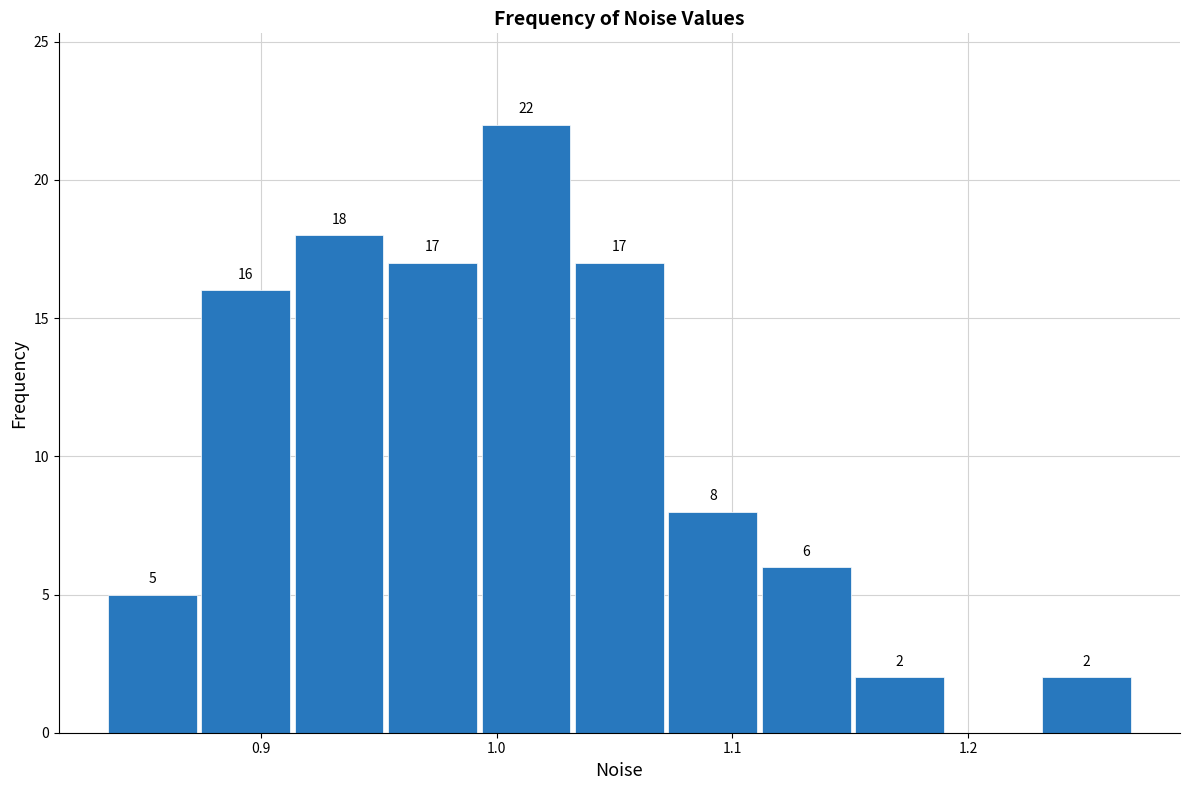

Around what value on the x-axis is the tallest bar? Give the approximate position of its centre, as read against the axis.

1.01